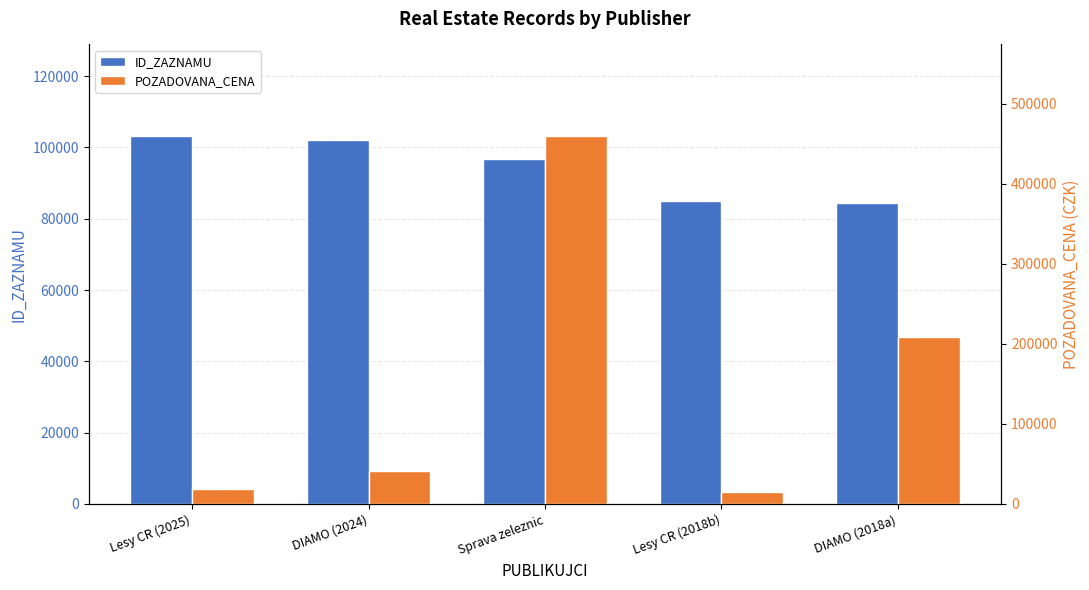

What are all the series names shown in the legend?

ID_ZAZNAMU, POZADOVANA_CENA